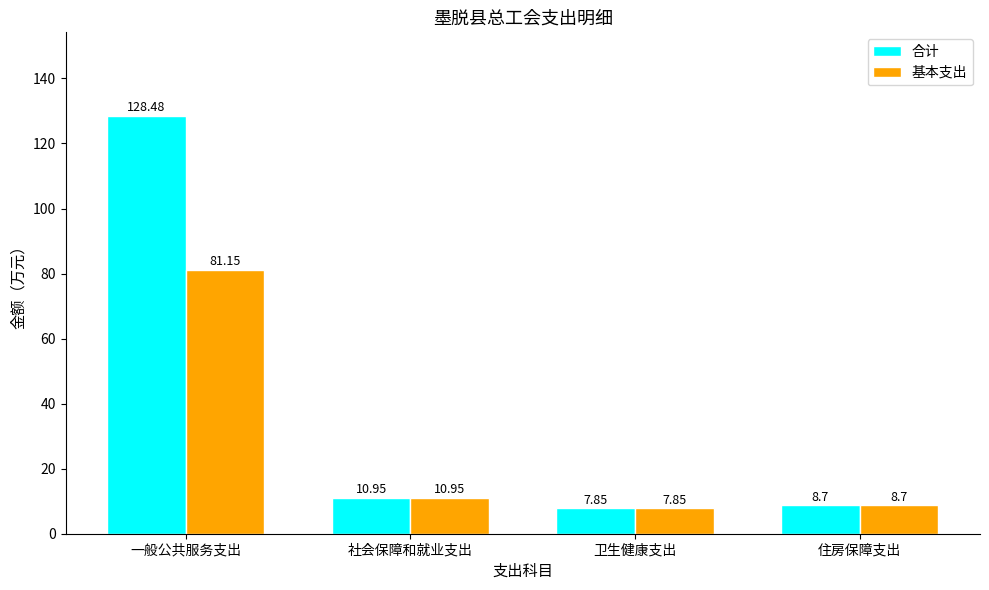

What is the total value across all series at 卫生健康支出?

15.7